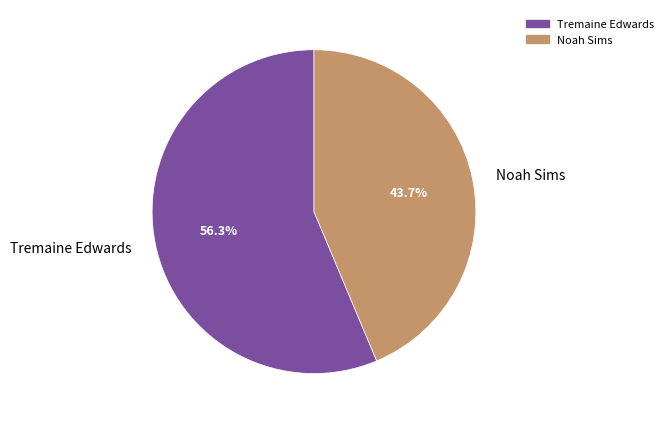

Combined, what portion of the pie is Tremaine Edwards and Noah Sims?

100.0%